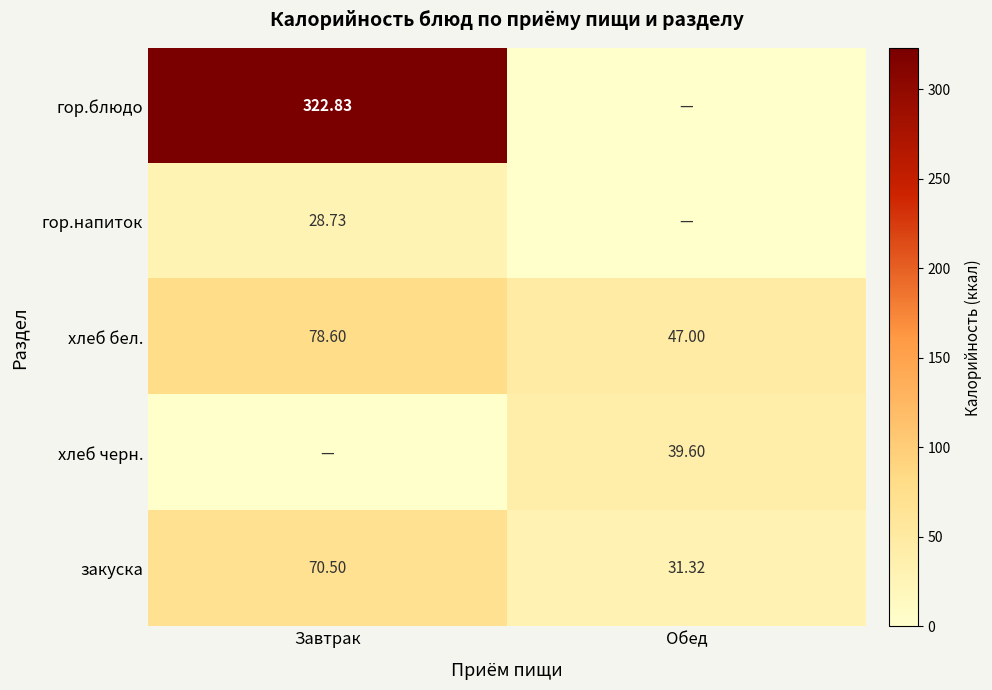

At which category does the chart reach its peak across all series?

Завтрак